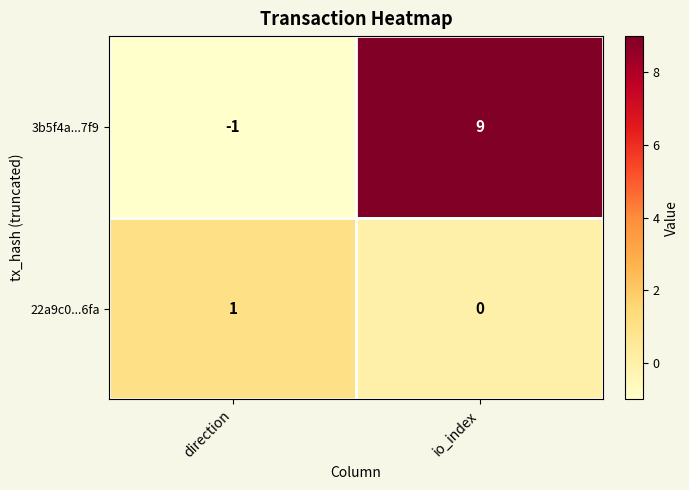

Which series changed the most between direction and io_index?

3b5f4a...7f9